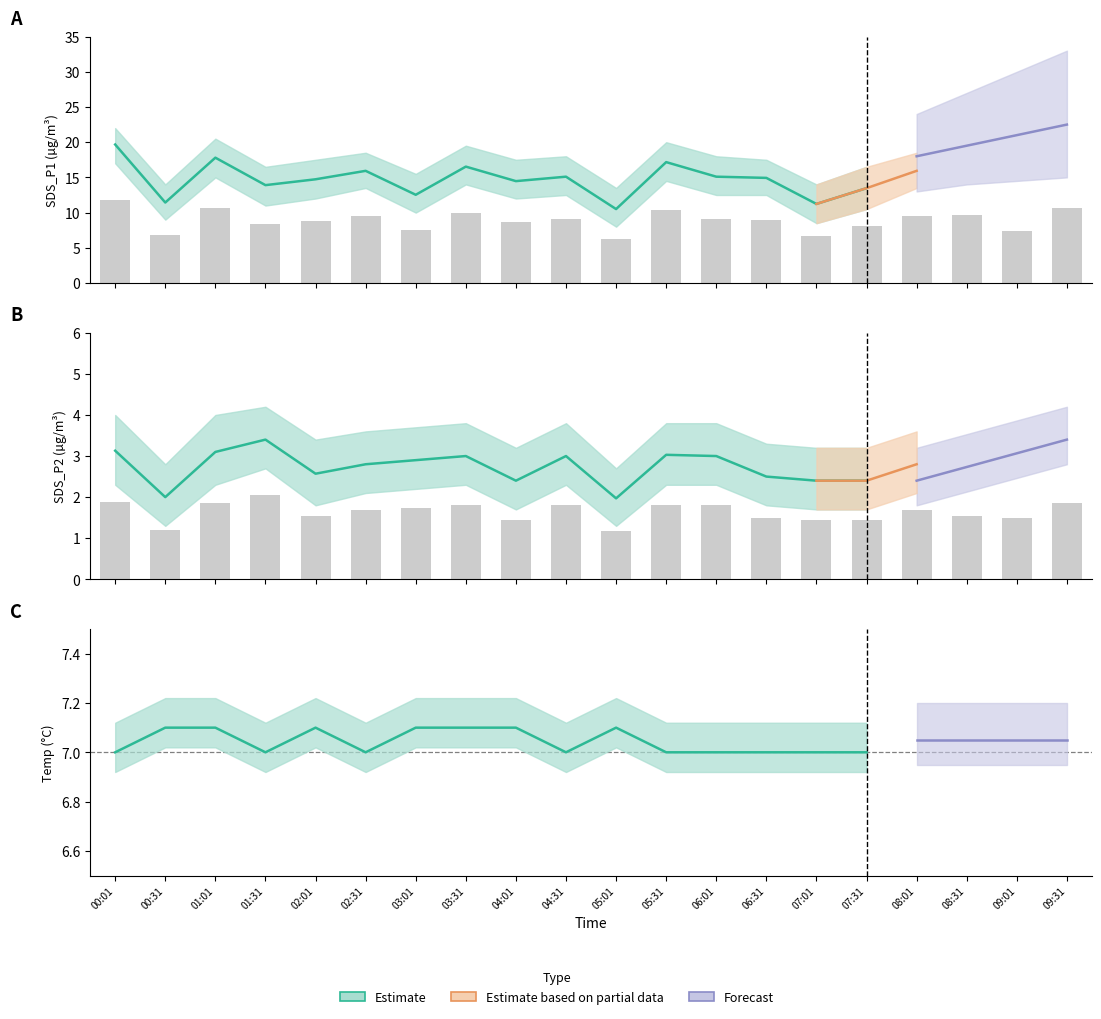

Is the value of SDS_P2 at 00:01 greater than the value of SDS_P1 at 01:01?

No